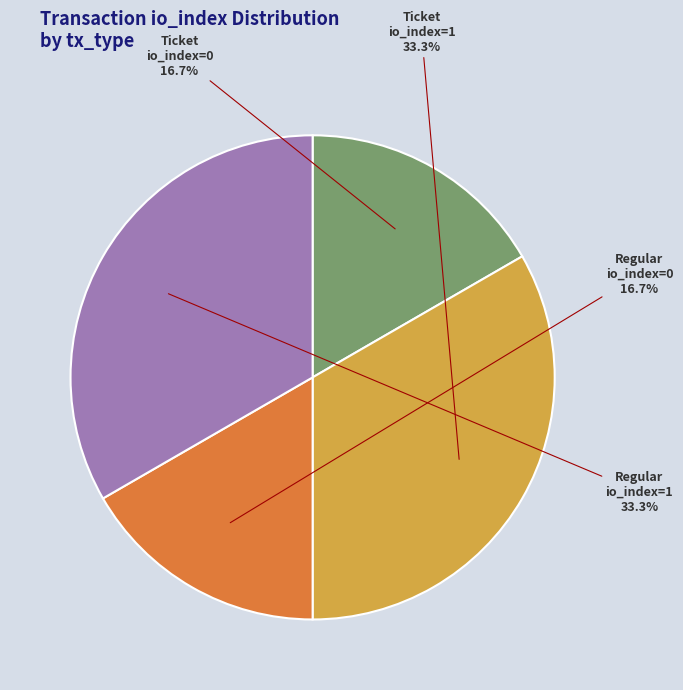

Does any single category account for the majority?

No